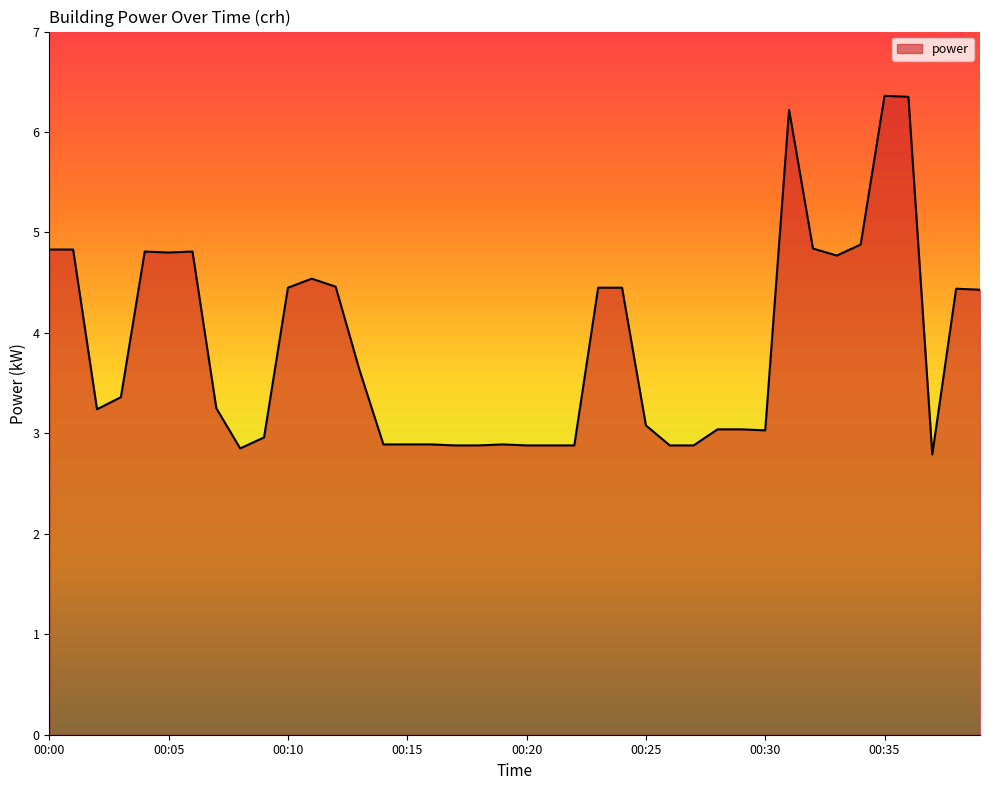

What is the greatest value displayed?

6.4